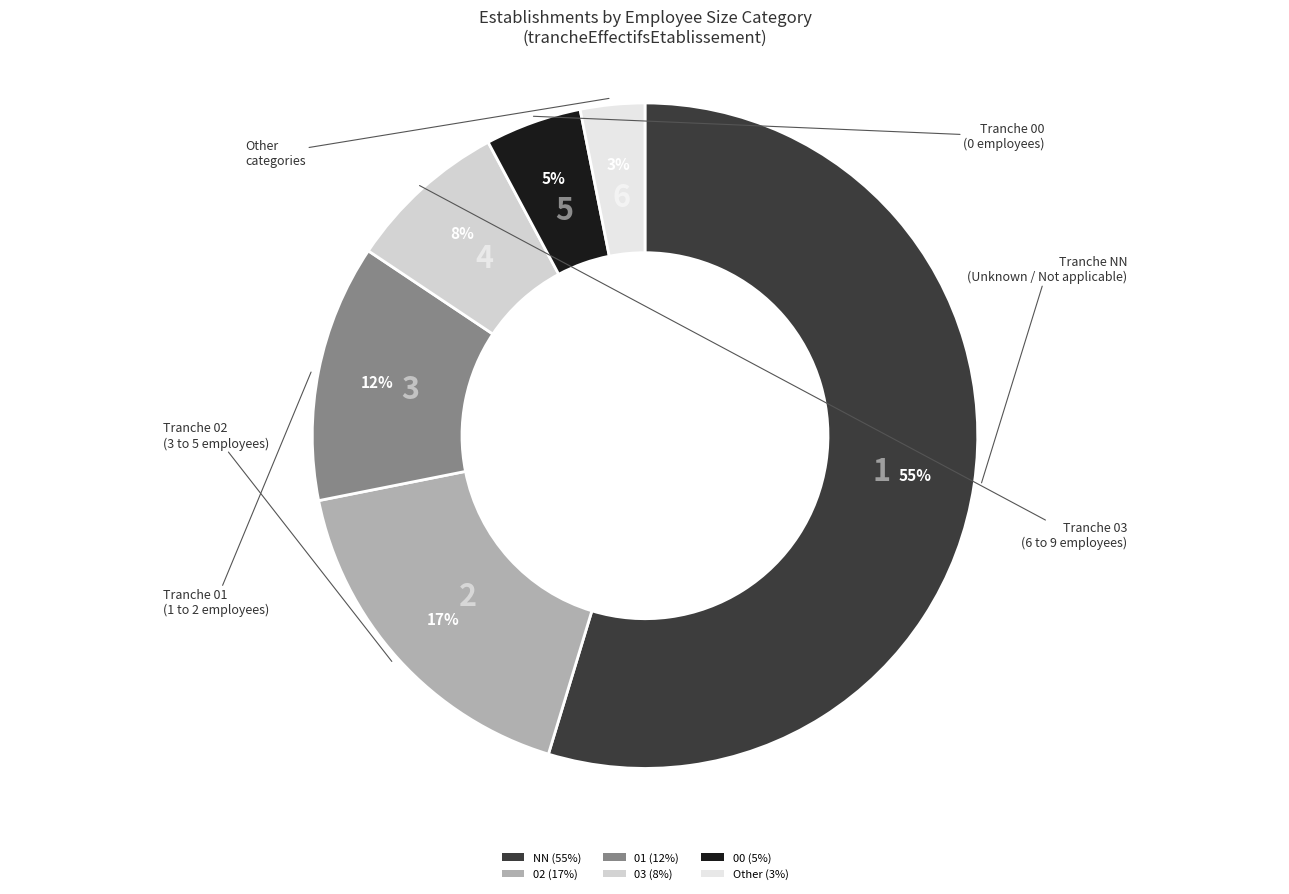

True or false: 00 accounts for 16% of the total.

False